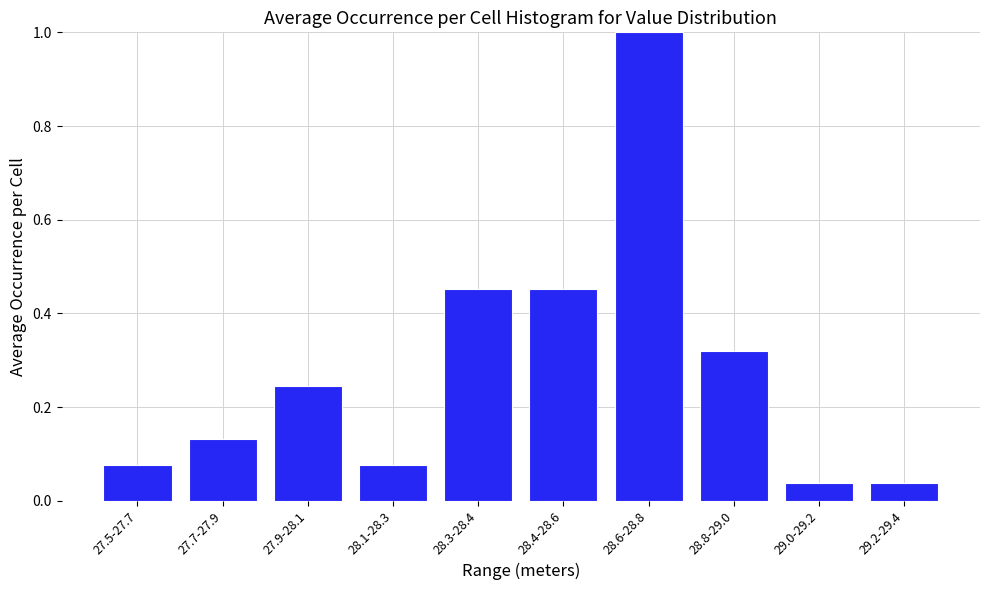

What is the greatest value displayed?

1.0